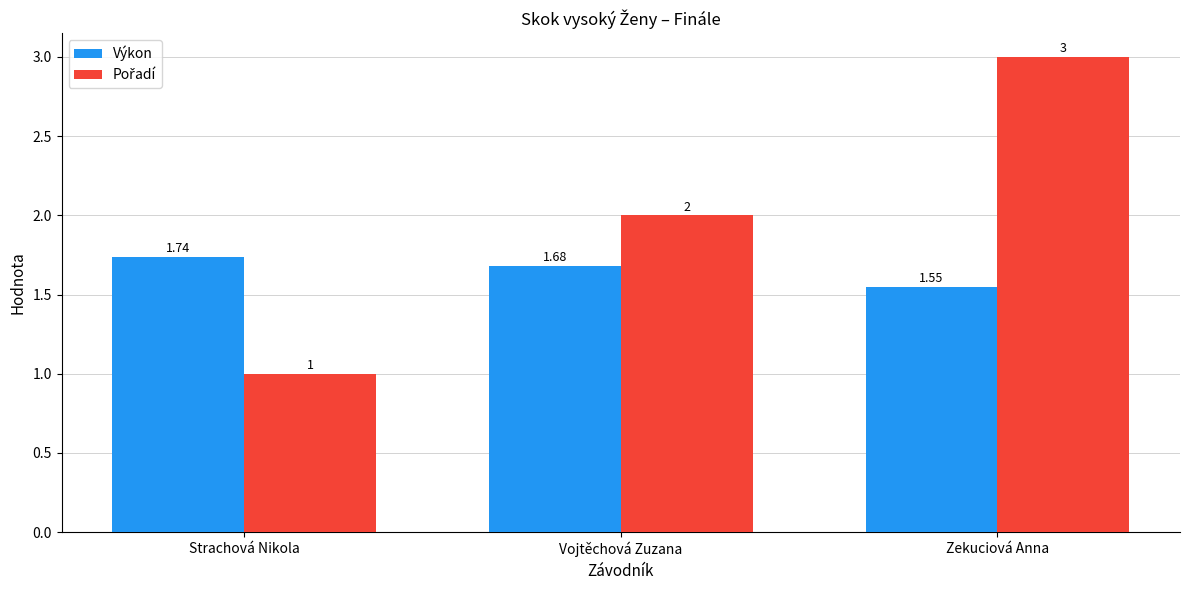

Which category has the lowest value in the Výkon series?

Zekuciová Anna